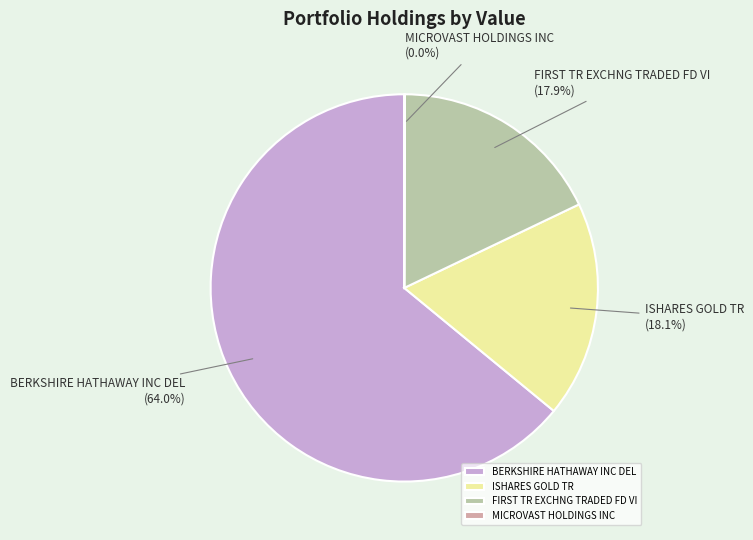

To the nearest percent, what percentage of the pie is ISHARES GOLD TR?

18%